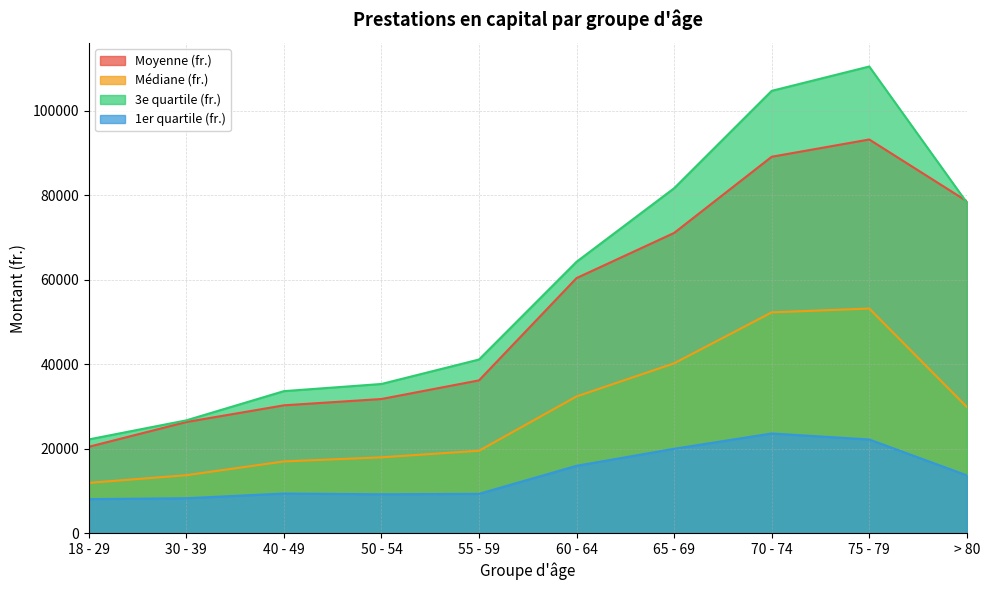

True or false: Moyenne (fr.) and Médiane (fr.) intersect in this chart.

False